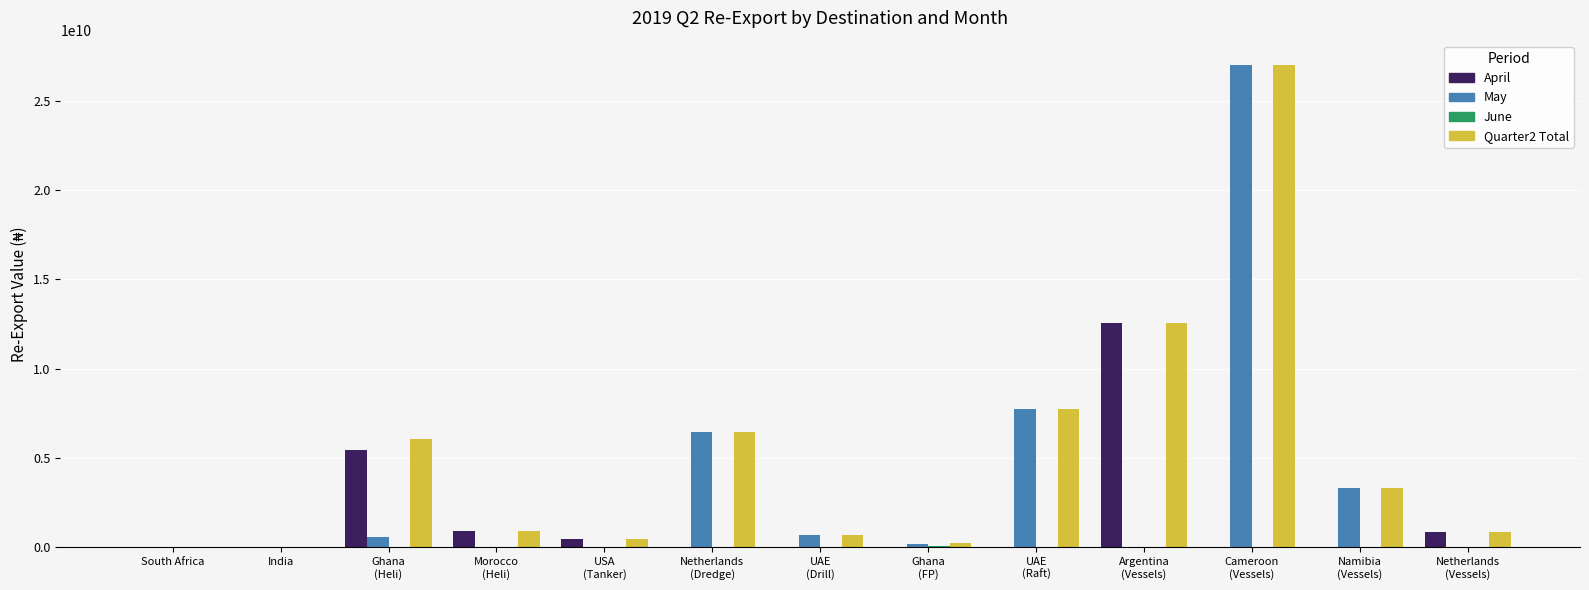

What is the maximum value shown in the chart?

27008530500